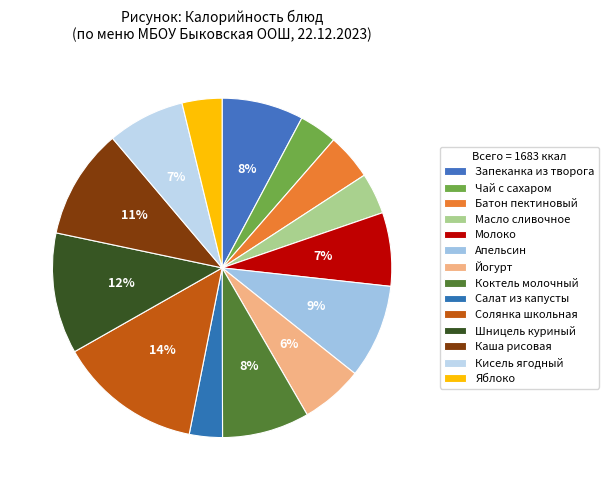

Count the number of slices in the pie.

14